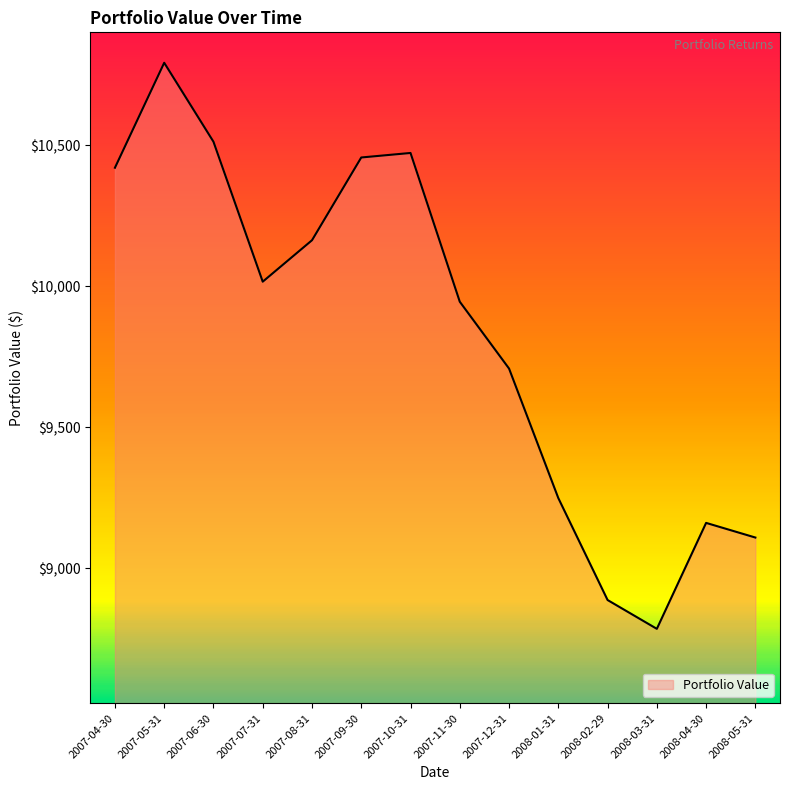

Reading left to right, list all the values displayed in this chart.

2007-04-30=10419.6	2007-05-31=10791.8	2007-06-30=10511.8	2007-07-31=10015.6	2007-08-31=10162.5	2007-09-30=10455.9	2007-10-31=10472.0	2007-11-30=9944.5	2007-12-31=9707.6	2008-01-31=9248.3	2008-02-29=8886.9	2008-03-31=8784.7	2008-04-30=9160.4	2008-05-31=9108.4